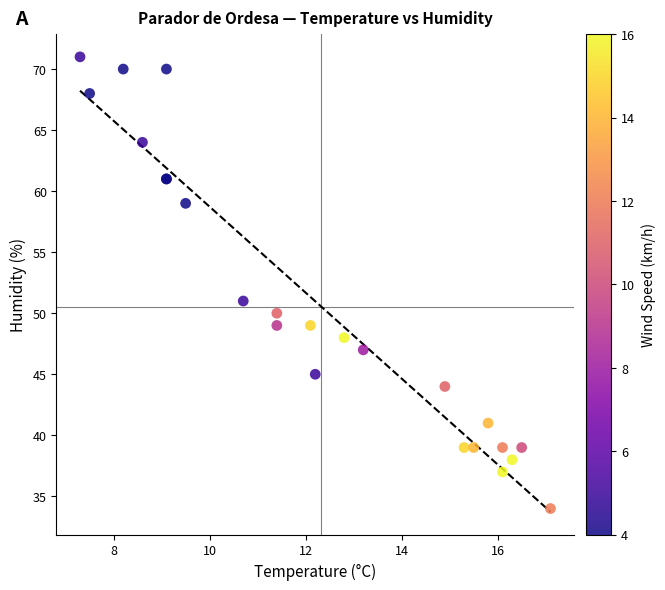

What Y value in the scatter plot is closest to 52?

51